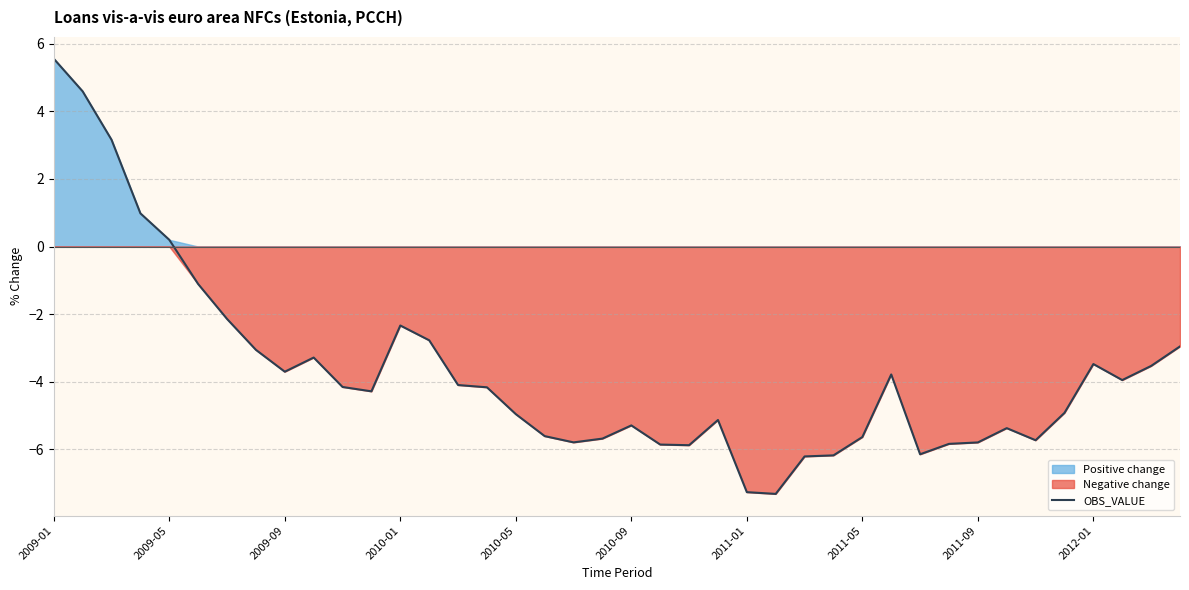

Which category has the highest value in the OBS_VALUE series?

2009-01